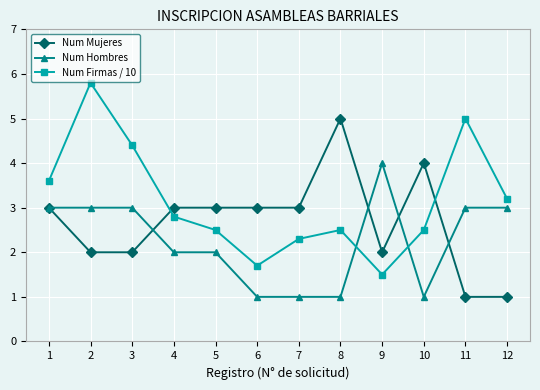

What is the minimum value for Num Mujeres?

1.0